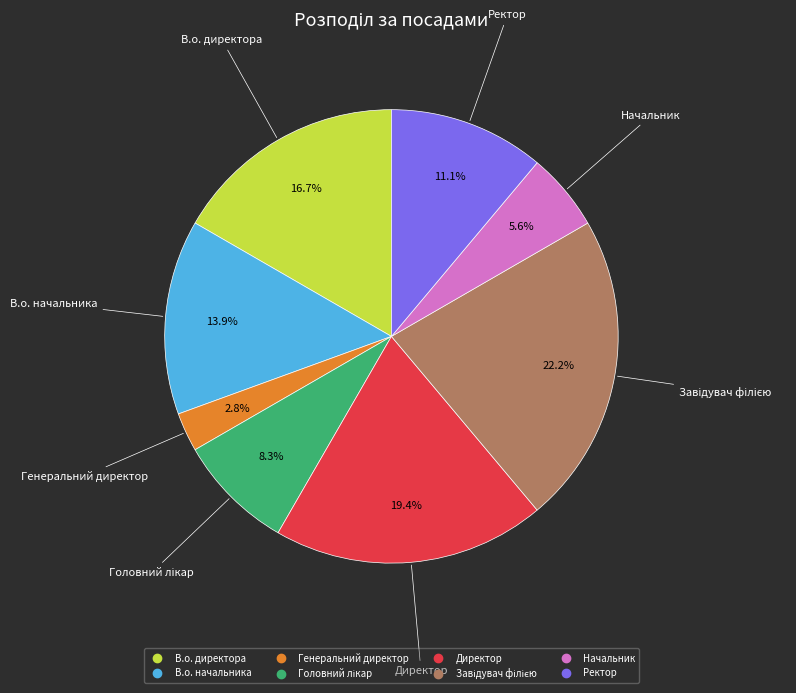

Count the number of slices in the pie.

8